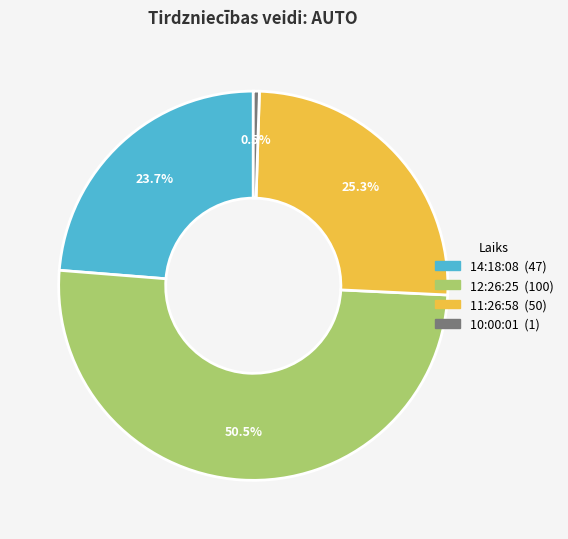

Does any single category account for the majority?

Yes